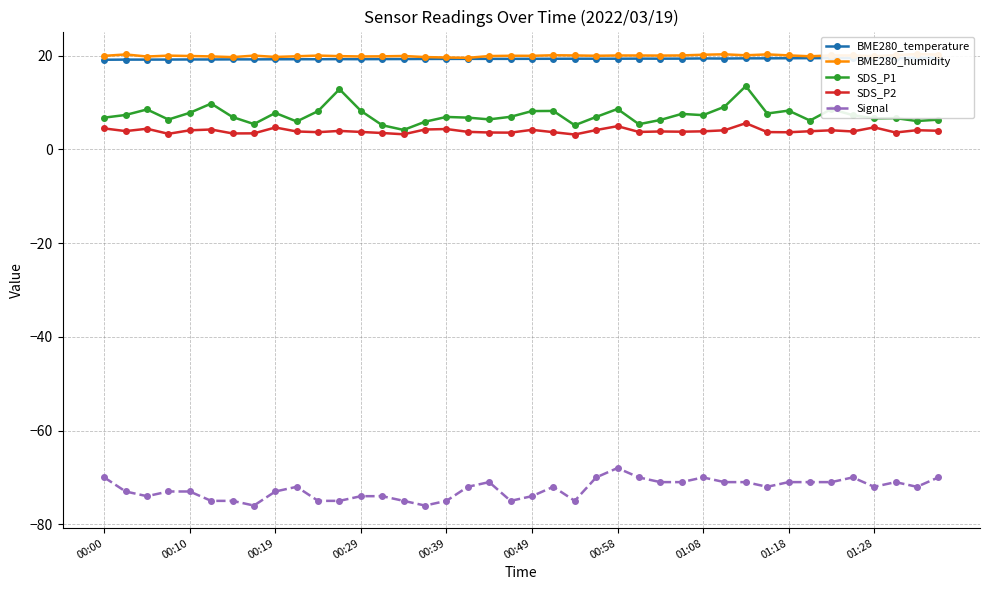

What is the highest value of the SDS_P1 series?

13.5